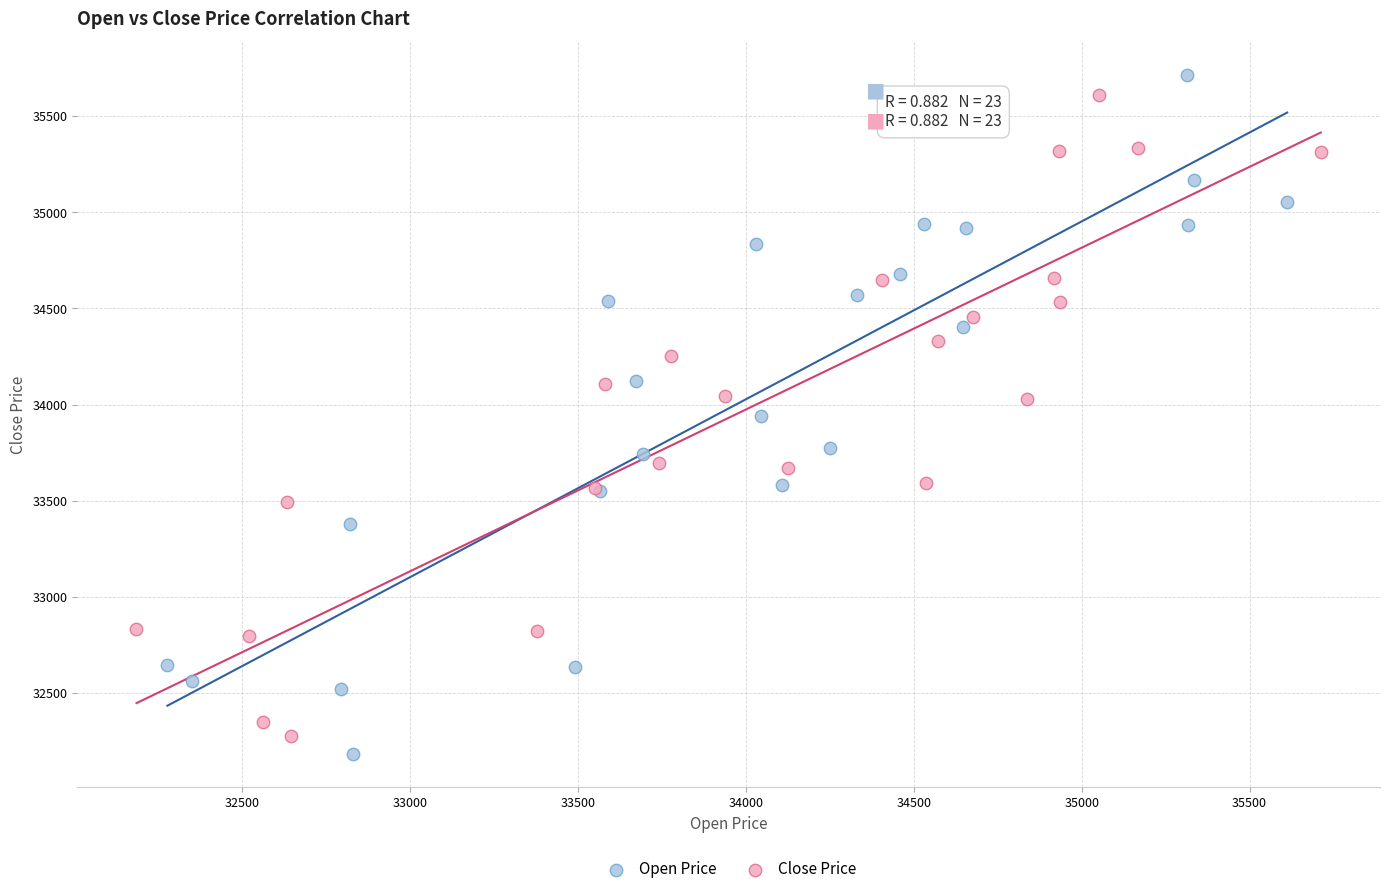

Which series has the largest Y range (max minus min)?

Open Price